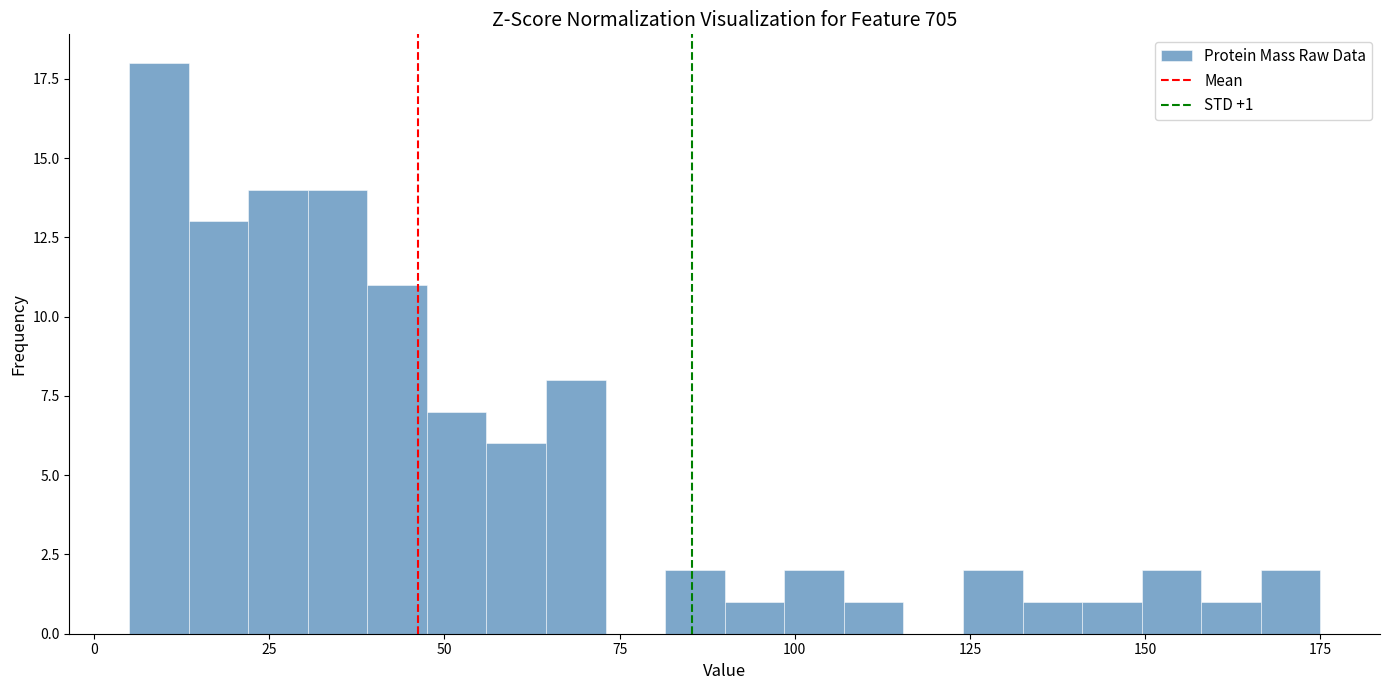

Read against the x-axis, roughly where is the centre of the tallest bar?

10